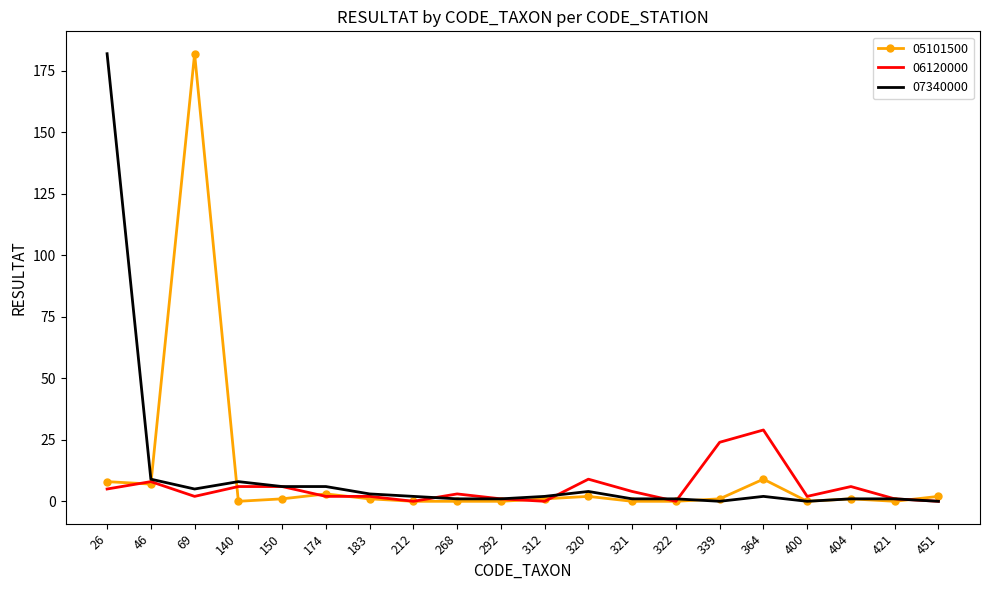

True or false: 05101500 has a value of 9 at 364.

True